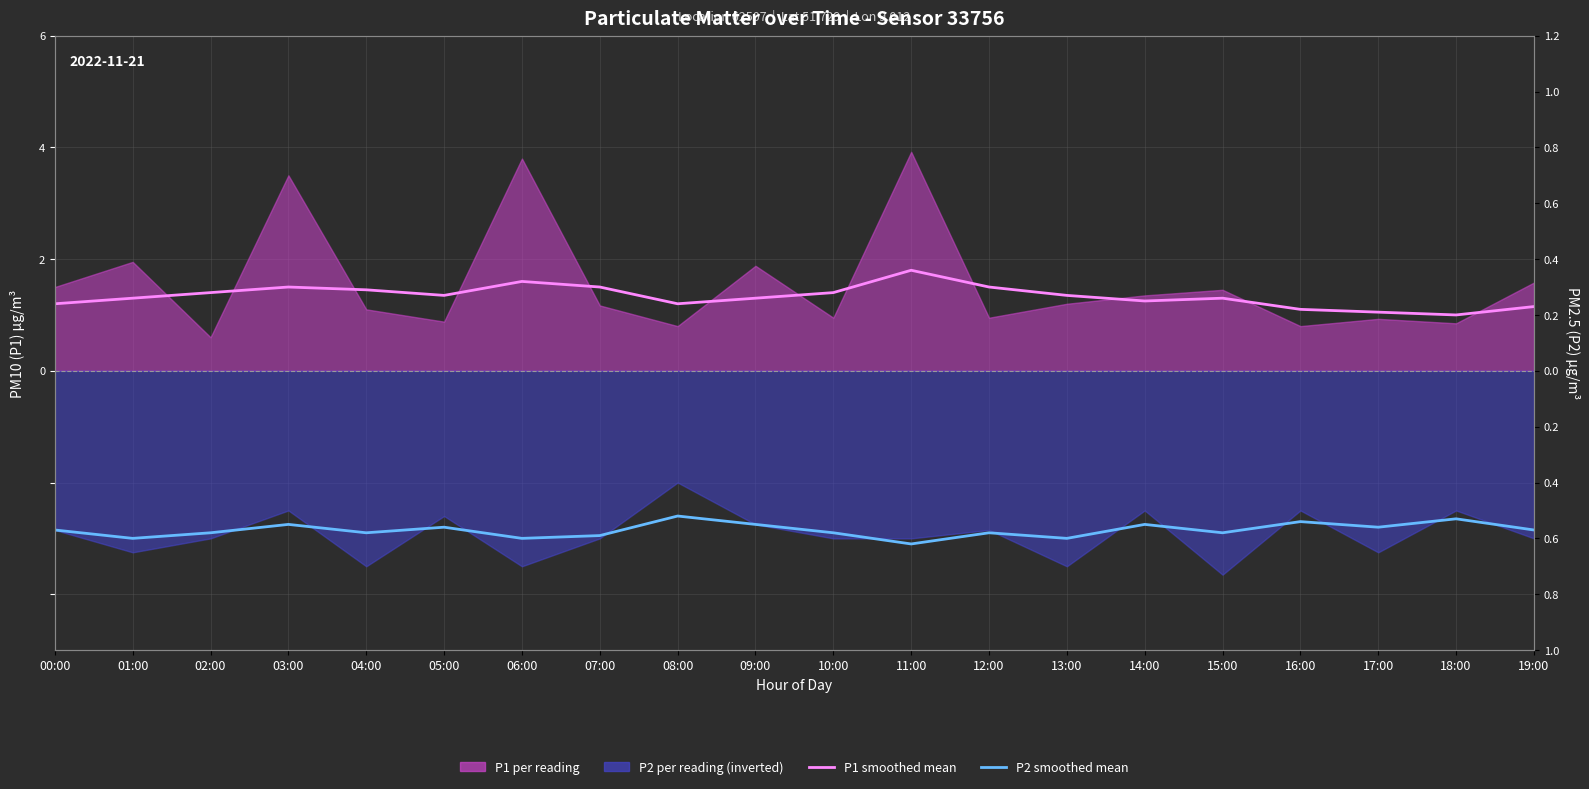

In P2 monthly mean, how many points are lower than both neighbors (excluding endpoints)?

7